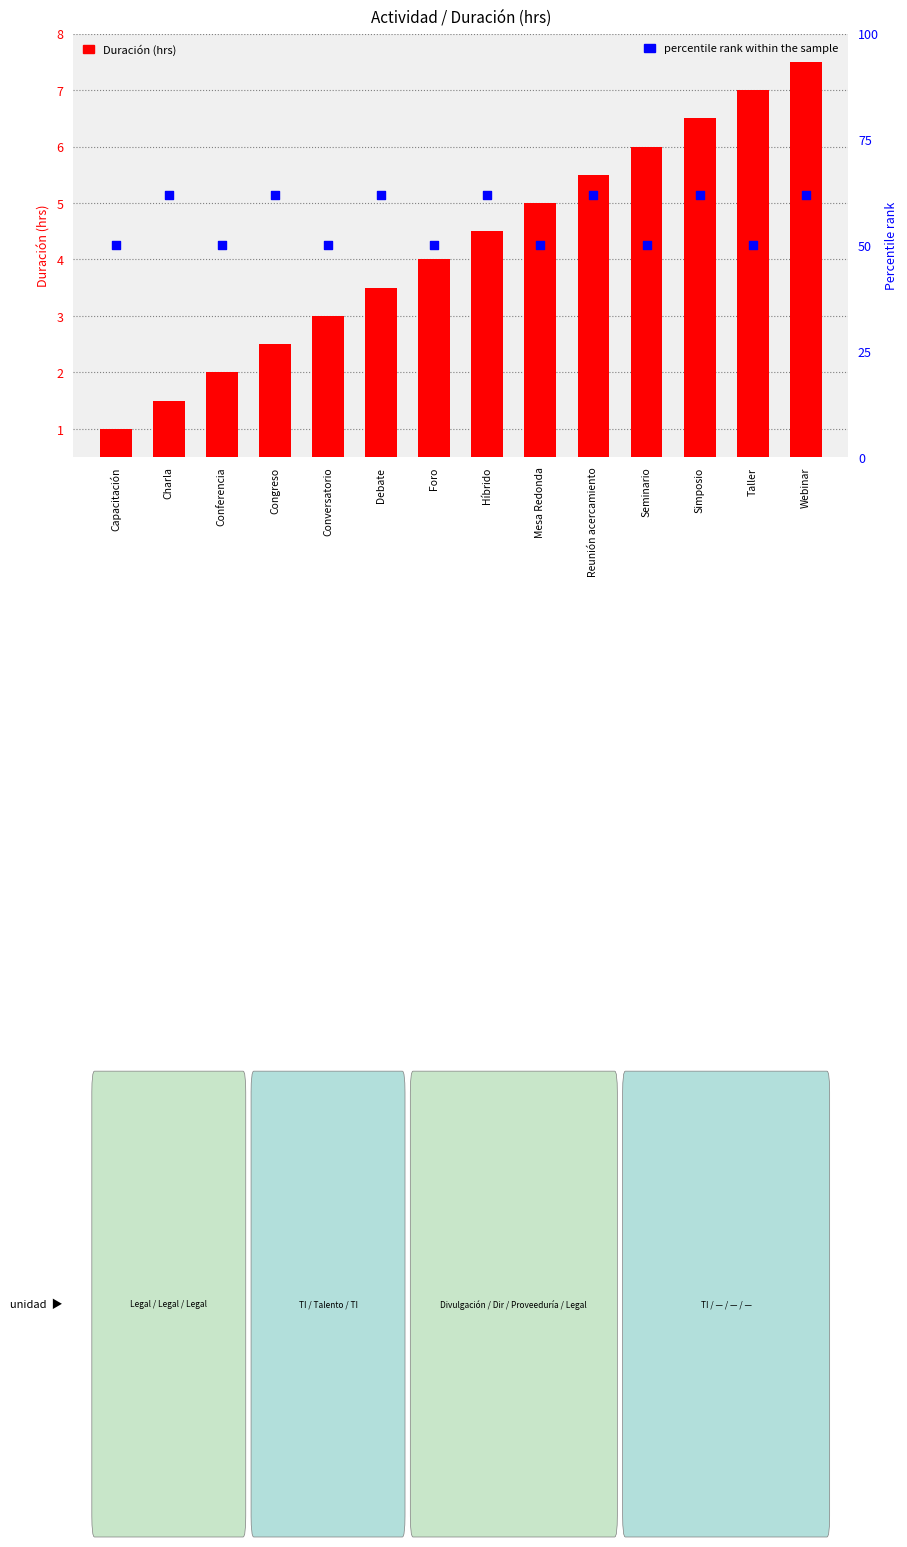

Which series has the largest Y range (max minus min)?

percentile rank within the sample